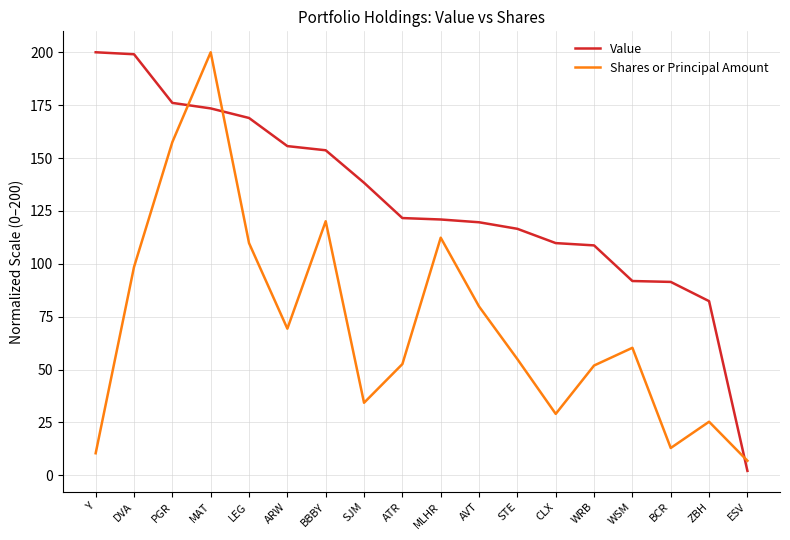

What position from the right is BBBY?

12